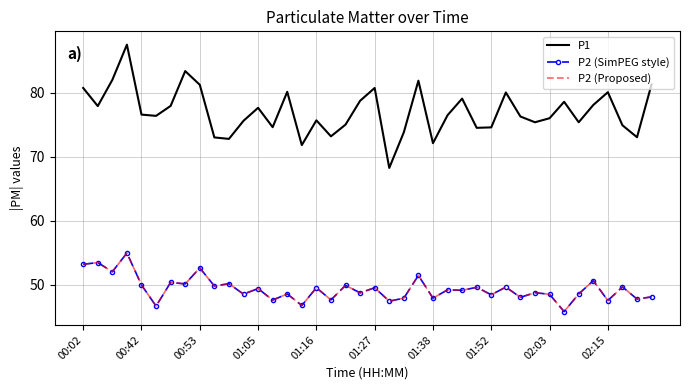

In P2 (SimPEG style), how many points are lower than both neighbors (excluding endpoints)?

17